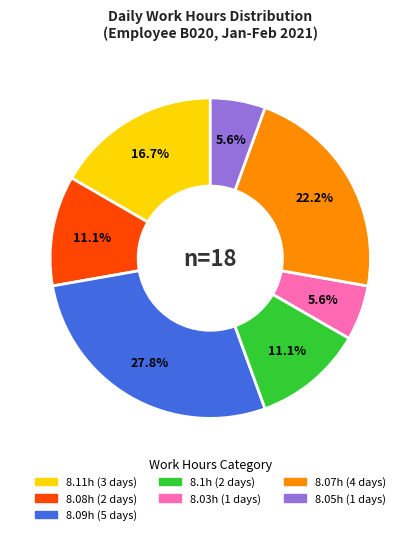

Count the number of slices in the pie.

7